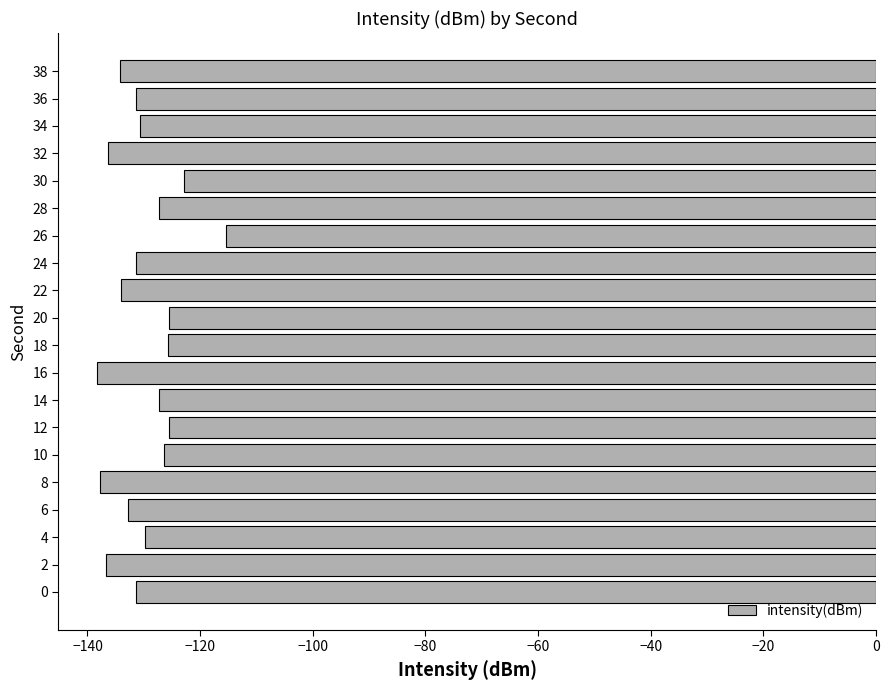

What is the approximate value at 32?

-136.3